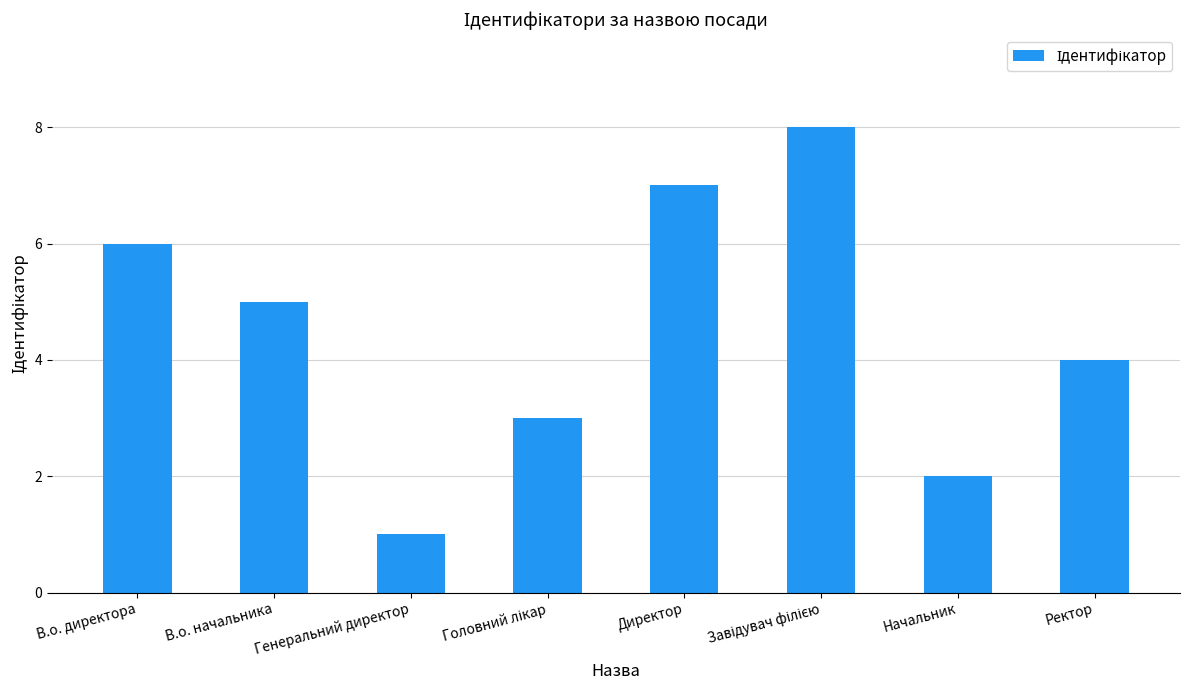

What is the difference between the second highest and second lowest values?

5